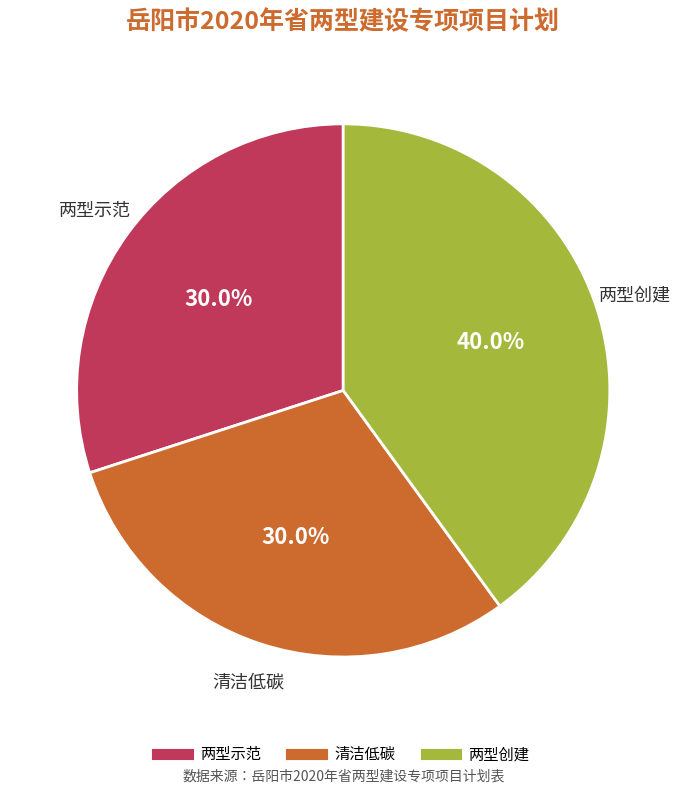

To the nearest percent, what is the difference between the 两型创建 and 清洁低碳 slice percentages?

10%